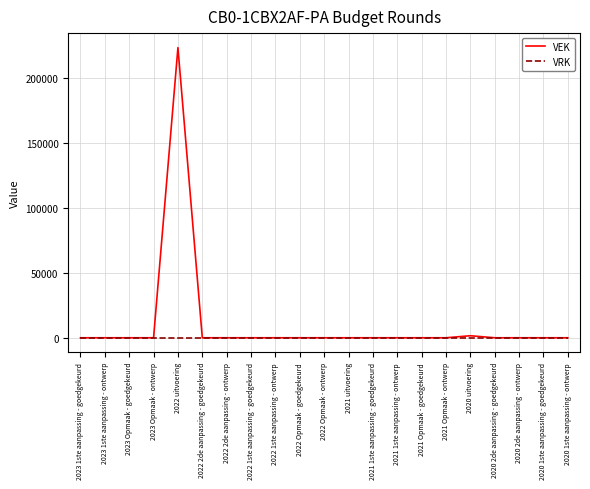

How many distinct data groups are displayed?

2